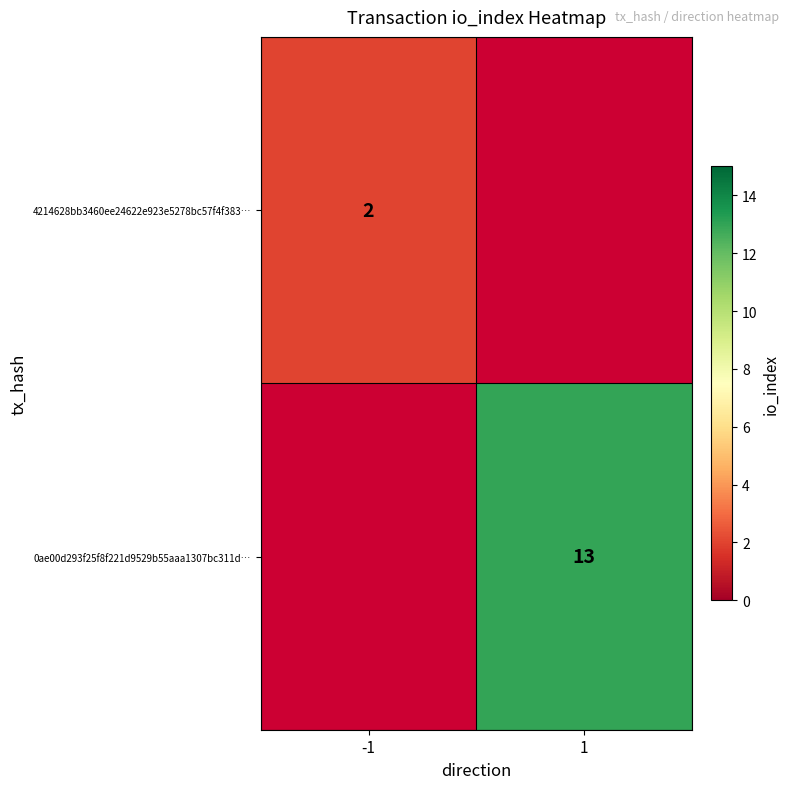

How many data points does each series have?

2